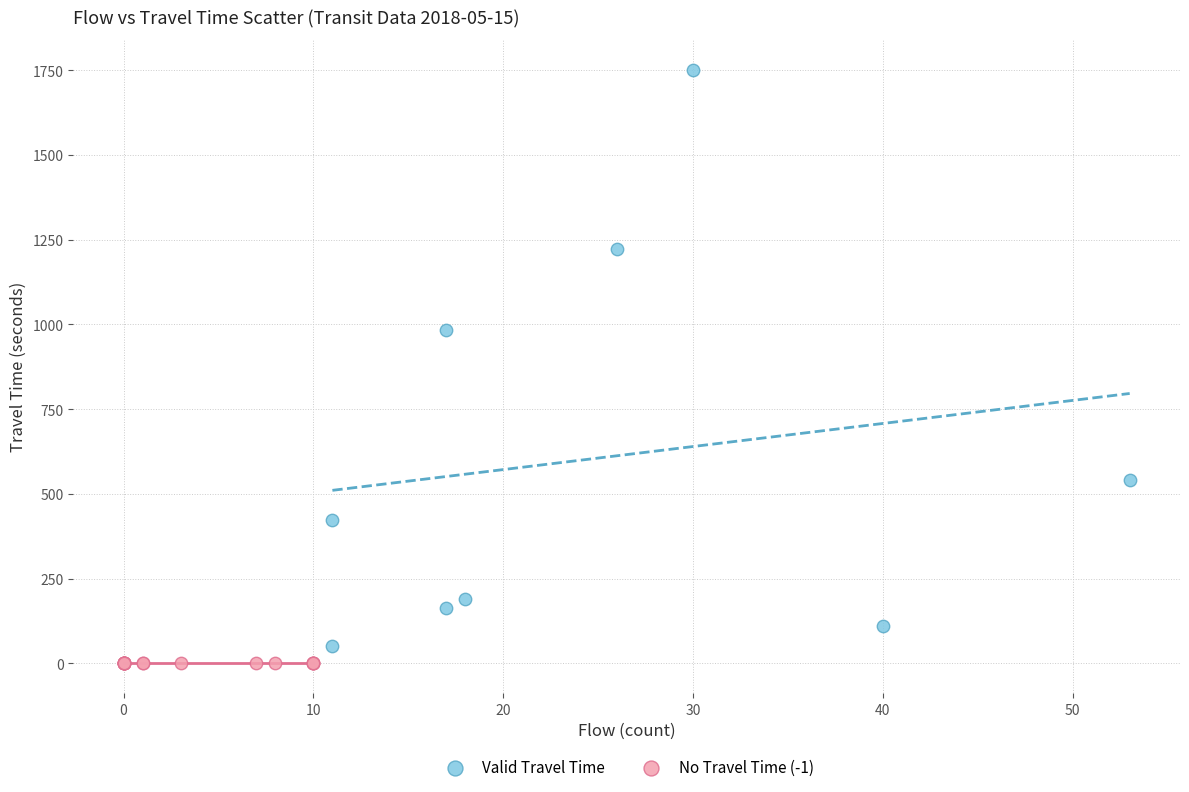

What are all the series names shown in the legend?

Valid Travel Time, No Travel Time (-1)